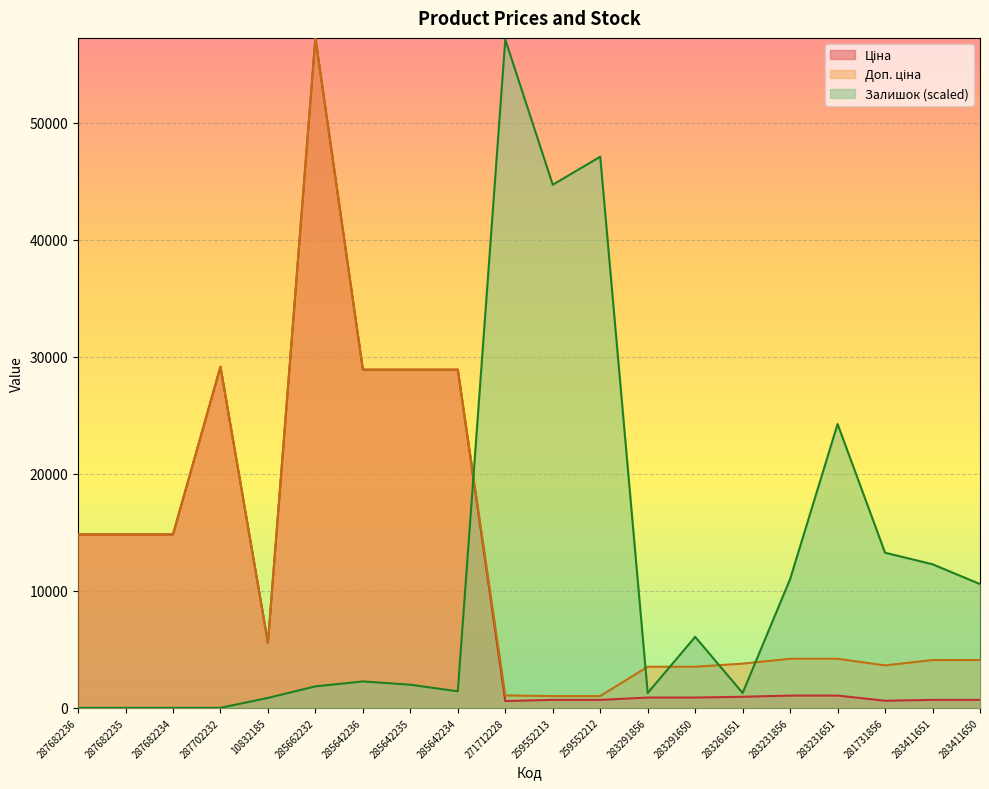

True or false: Ціна has a value of 406.8 at 283411651.

False